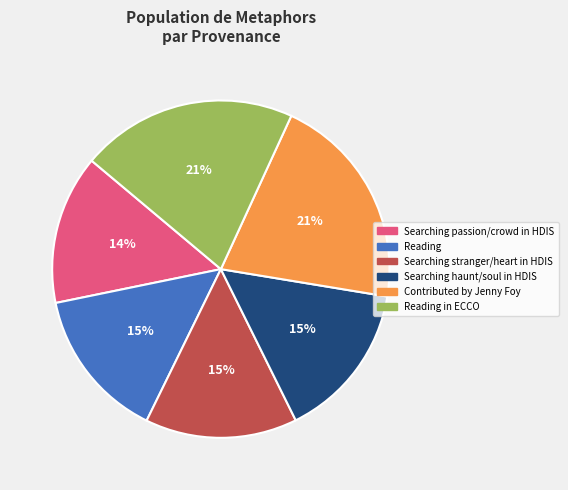

How many segments does this pie chart have?

6